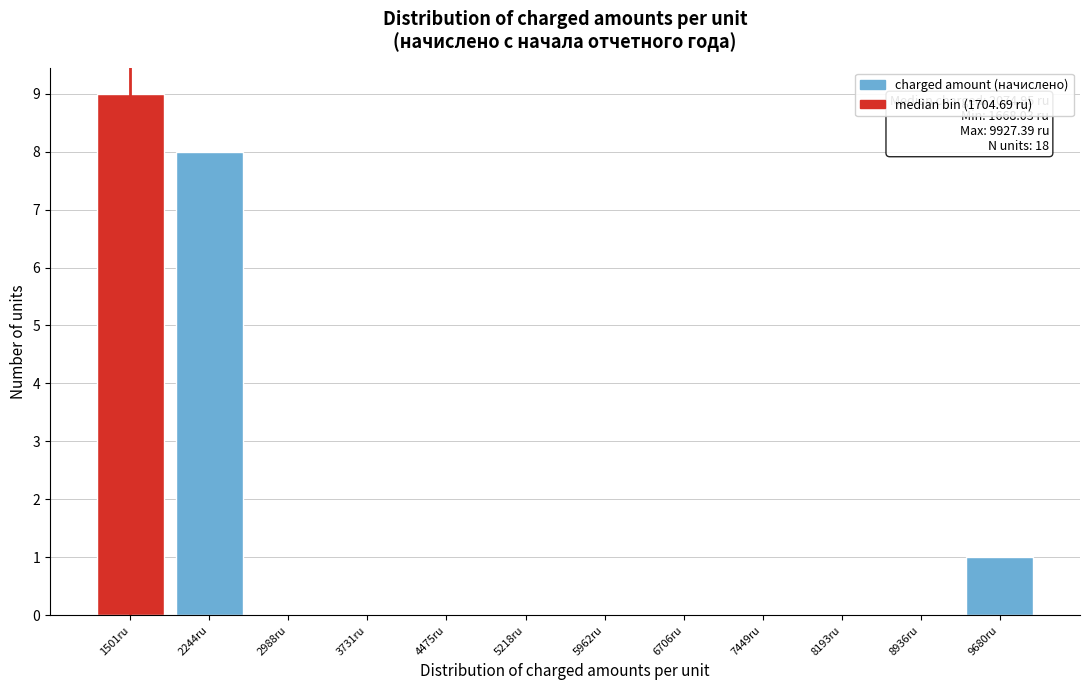

Reading left to right, transcribe all the data shown in this chart.

1501ru=9	2244ru=8	2988ru=0	3731ru=0	4475ru=0	5218ru=0	5962ru=0	6706ru=0	7449ru=0	8193ru=0	8936ru=0	9680ru=1